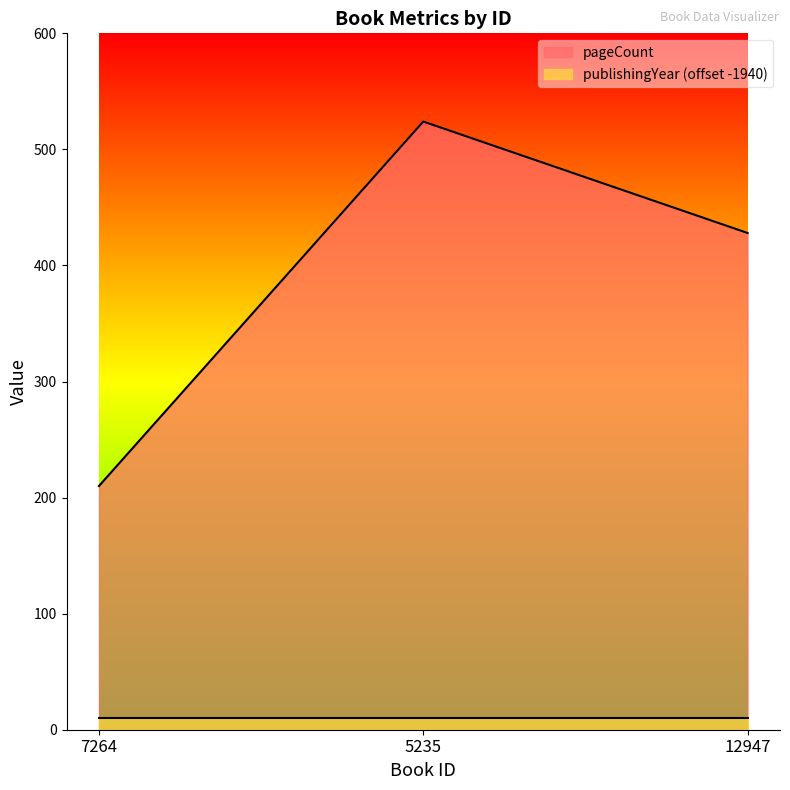

Reading left to right, transcribe all the data shown in this chart.

210	524	428